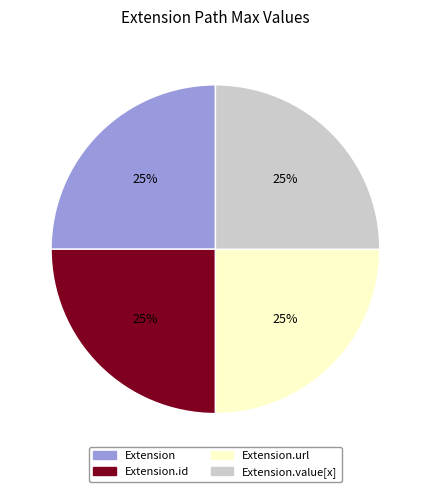

Approximately how many times larger is the value at Extension compared to Extension.value[x]?

1.0